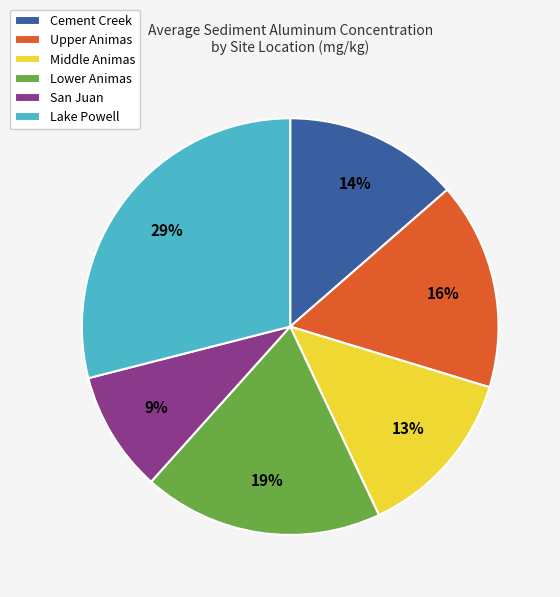

Combined, do Lake Powell and Upper Animas account for over 50%?

No